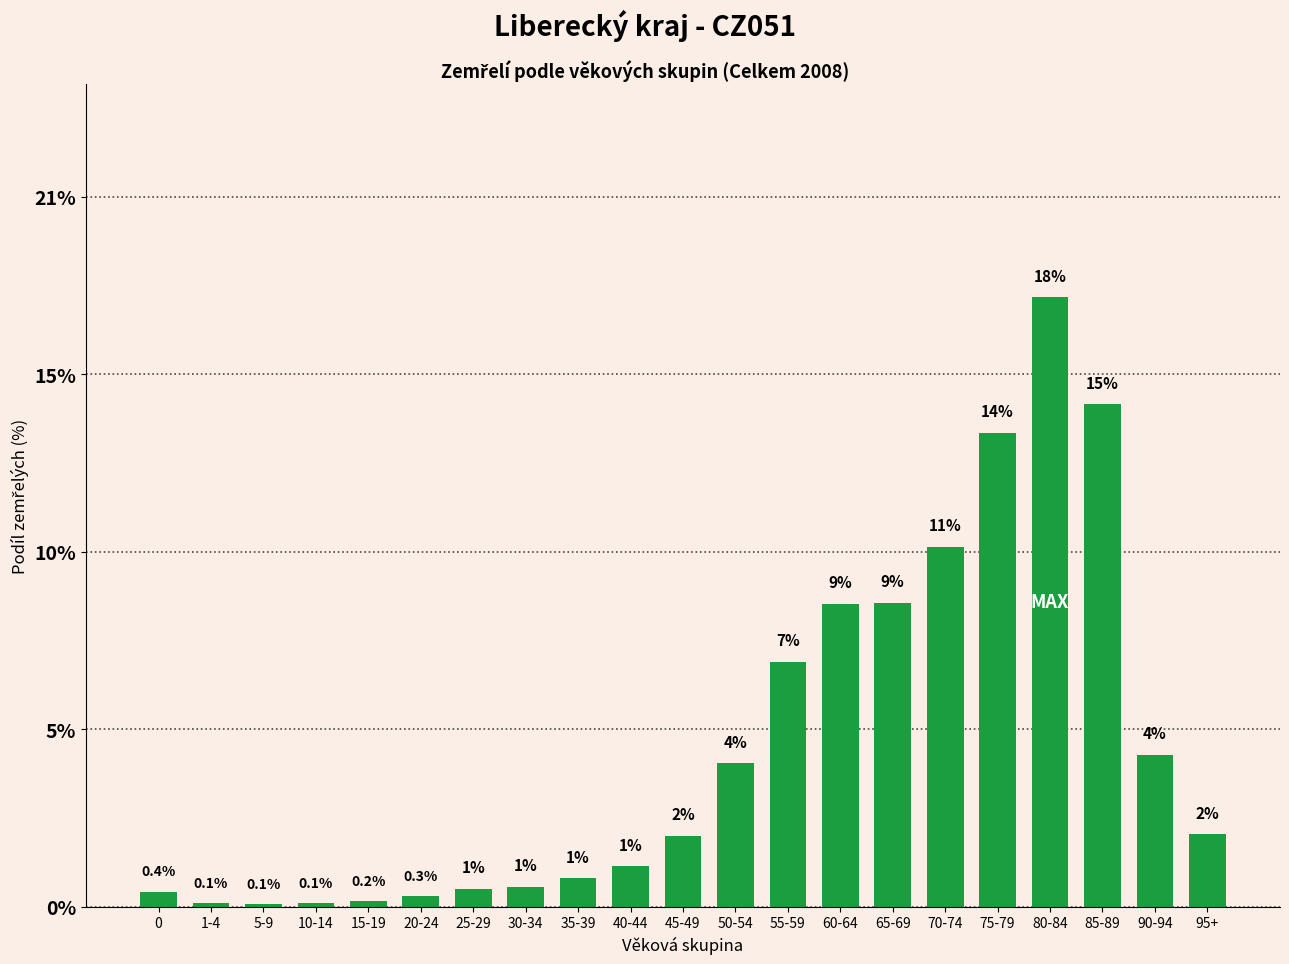

Which category has the highest value across all series?

80-84